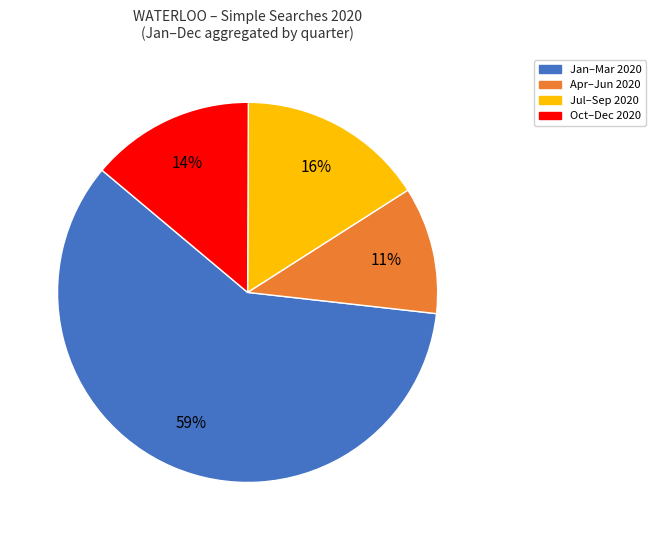

How many slices are in this pie chart?

4